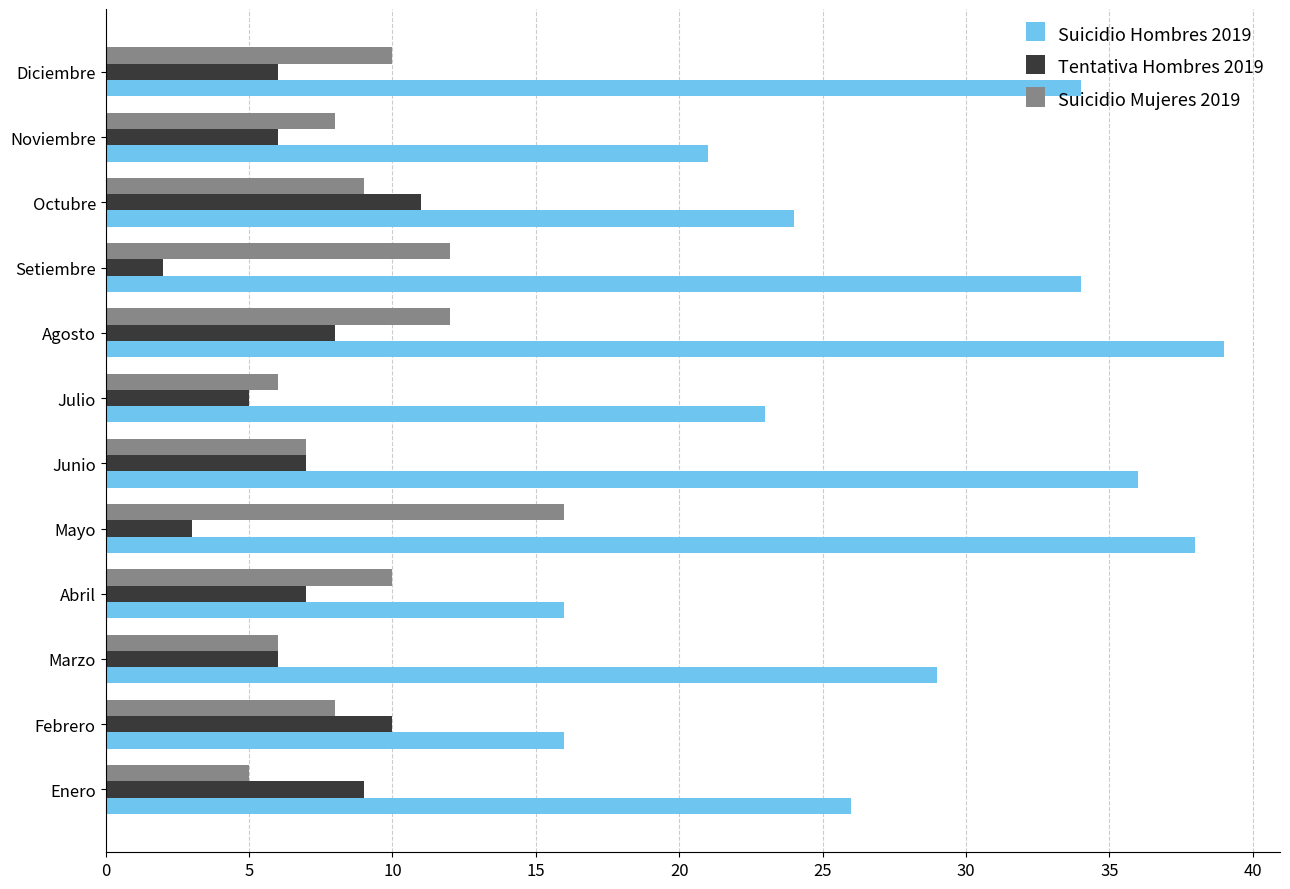

How many categories are shown in the chart?

12